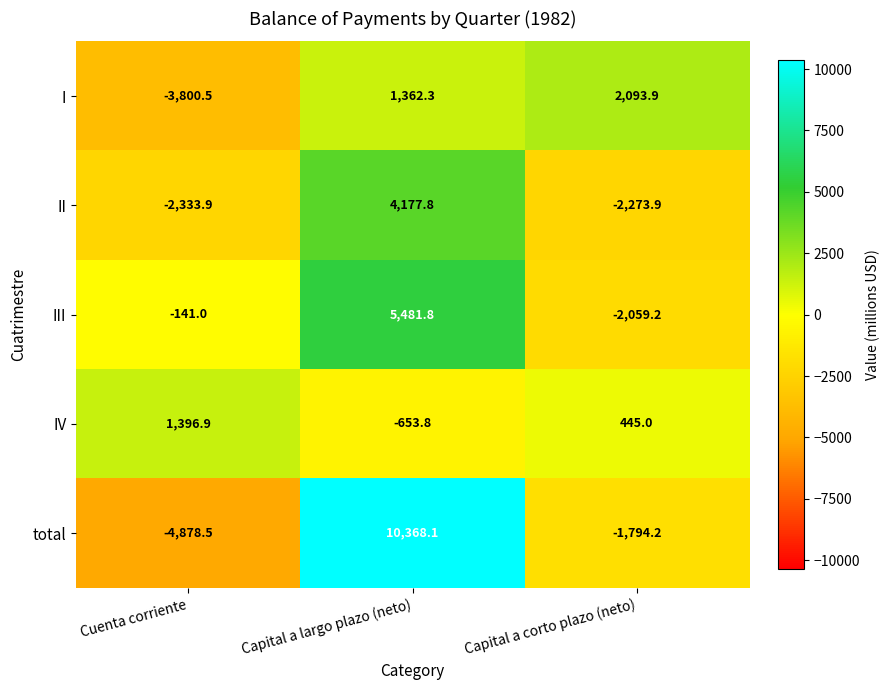

What is the sum of the total values at Capital a largo plazo (neto) and Cuenta corriente?

5489.6